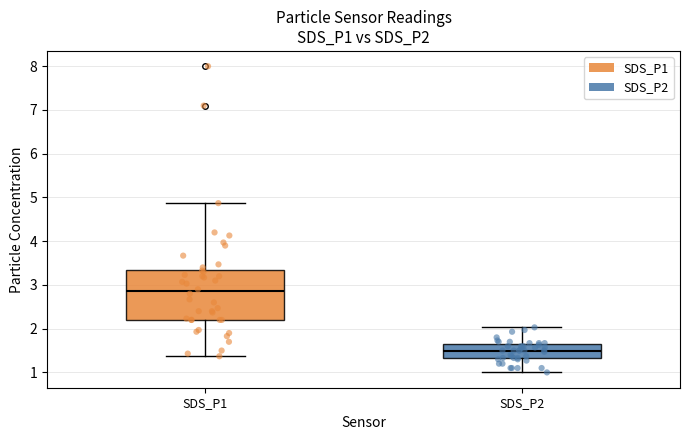

Reading left to right, transcribe this box plot: for each box, give where its median line is, the range the box spans, and where its two whiskers end, as read against the y-axis. The values are not printed on the chart, so give them approximately, as read against the axis.

SDS_P1: median 2.9, box 2.2 to 3.3, whiskers 1.4 to 4.9
SDS_P2: median 1.5, box 1.3 to 1.6, whiskers 1.0 to 2.0